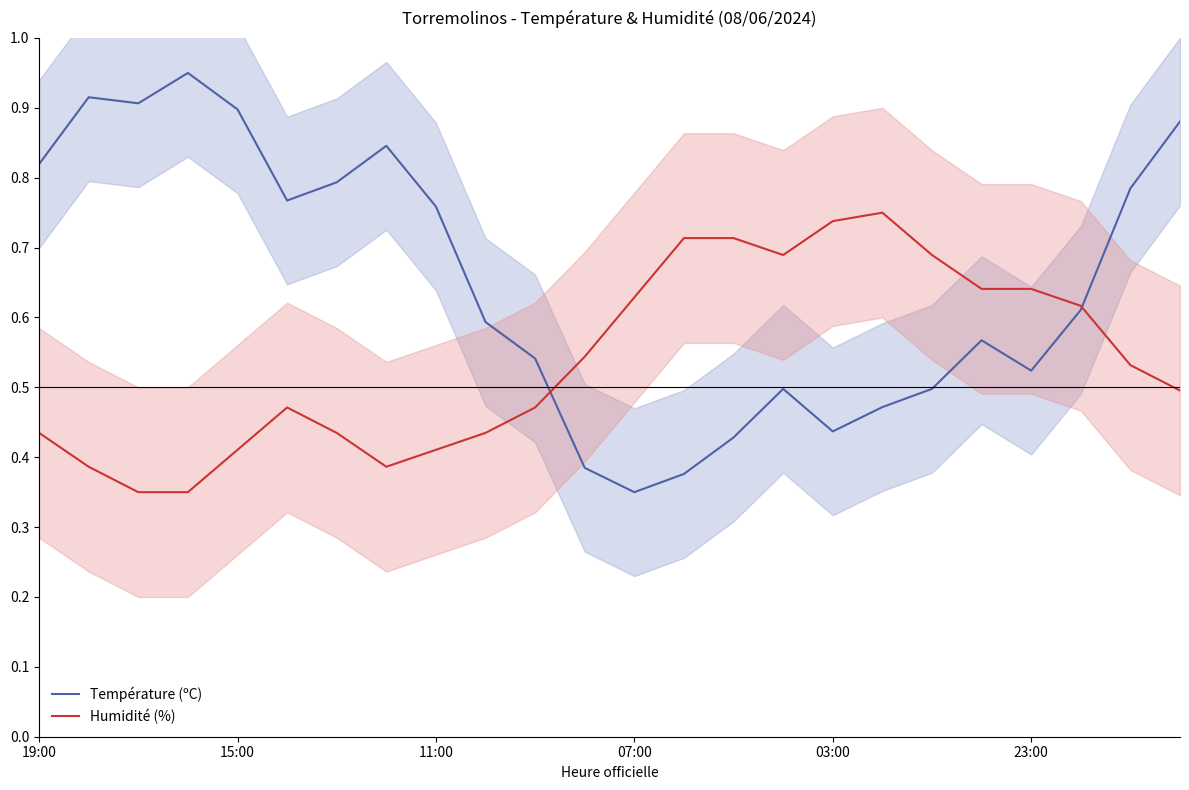

At which label does Température (ºC) reach its minimum?

07:00